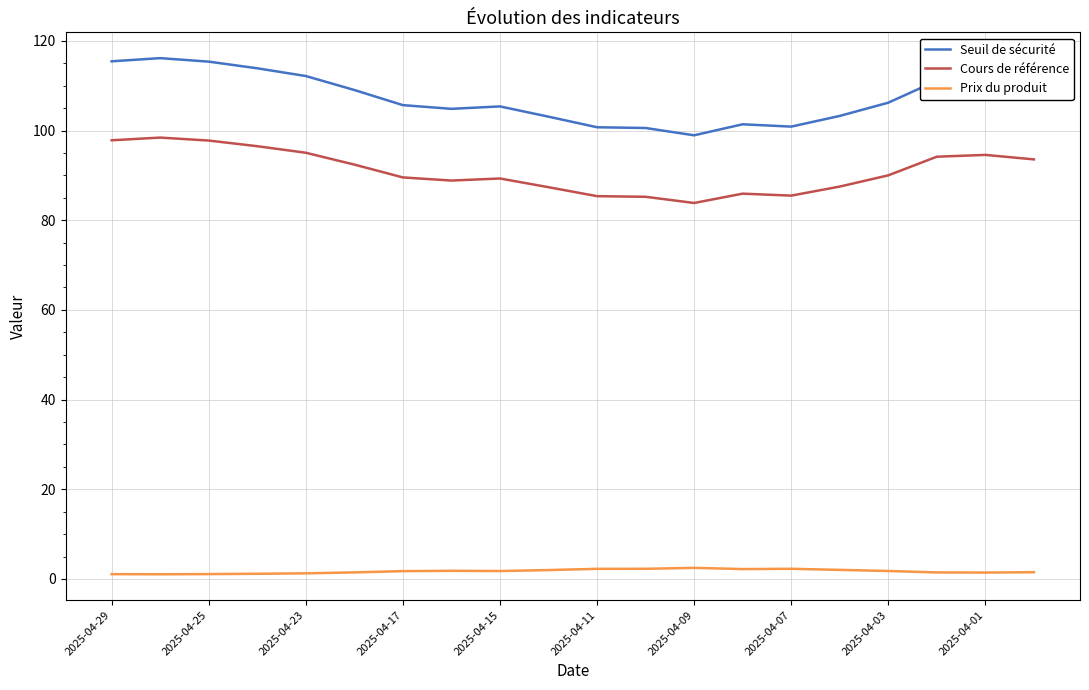

Rank the series by their maximum value, from lowest to highest.

Prix du produit, Cours de référence, Seuil de sécurité